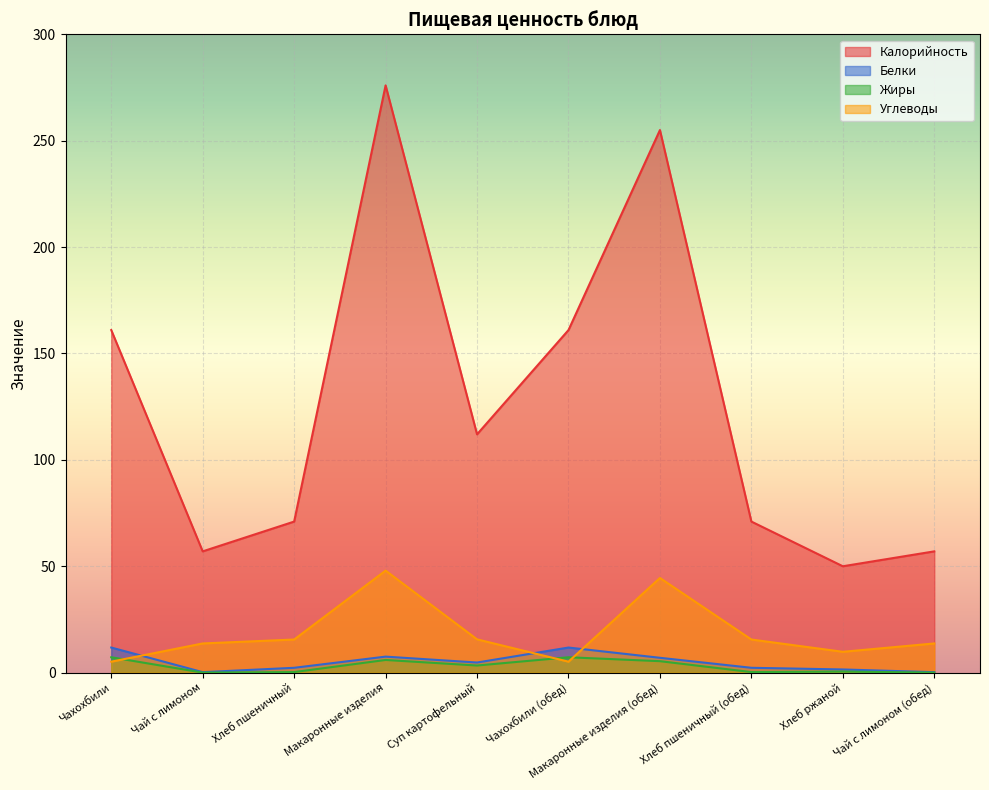

At how many categories does at least one series exceed 236?

2